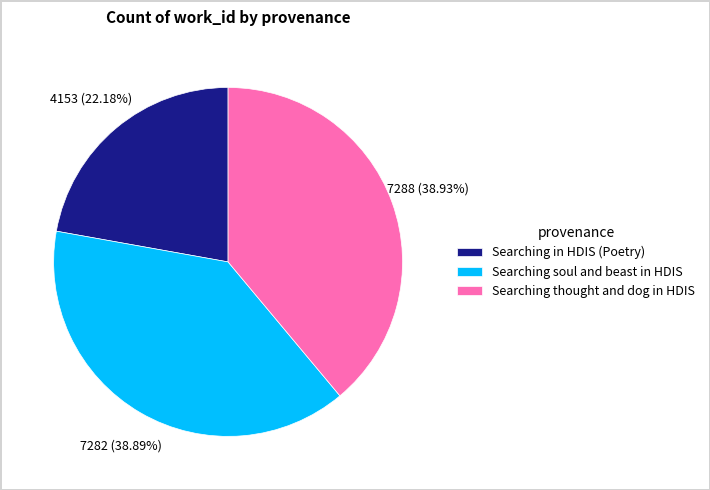

To the nearest percent, what percentage of the pie is Searching soul and beast in HDIS?

39%